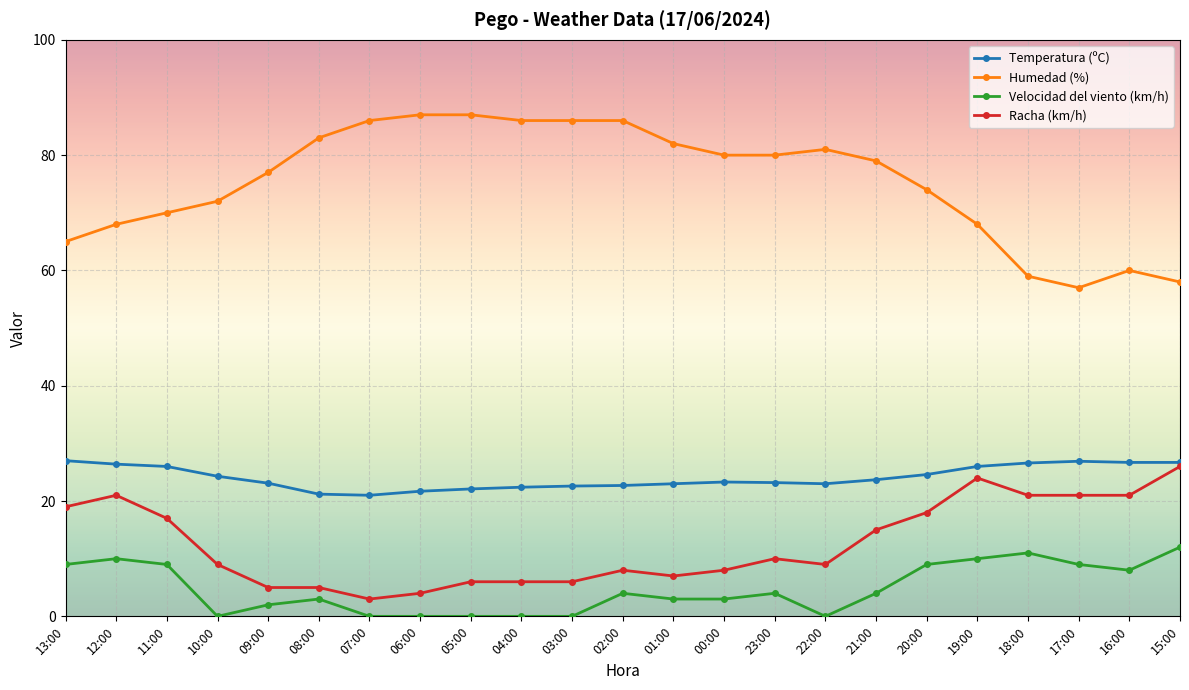

Between 21:00 and 17:00, which series saw the biggest shift?

Humedad (%)